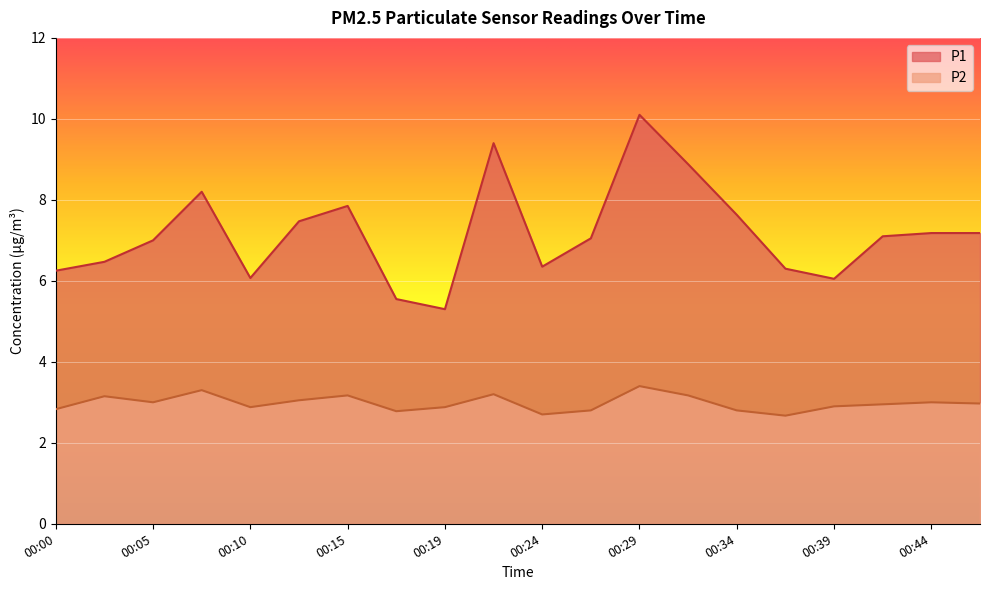

At which category does P1 reach its first local peak?

00:07